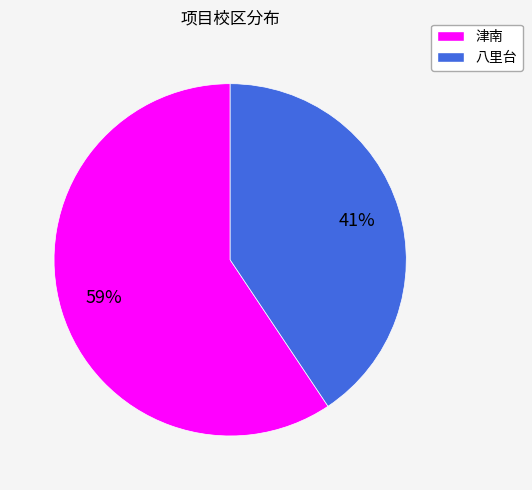

To the nearest percent, what is the combined percentage of 八里台 and 津南?

100%